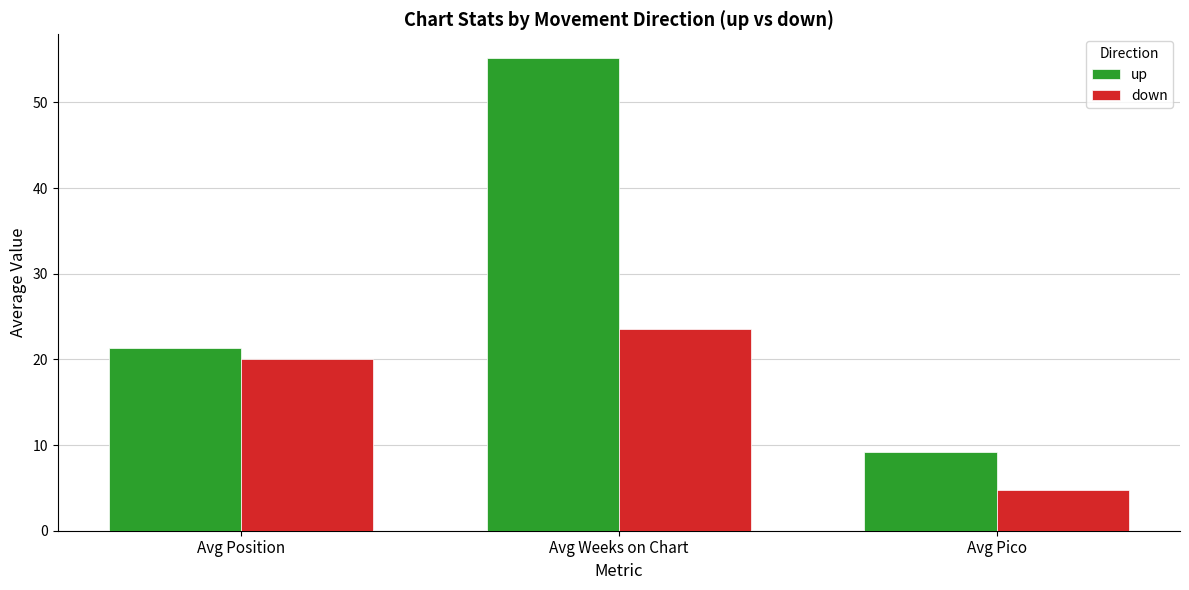

What is the smallest value displayed?

4.8